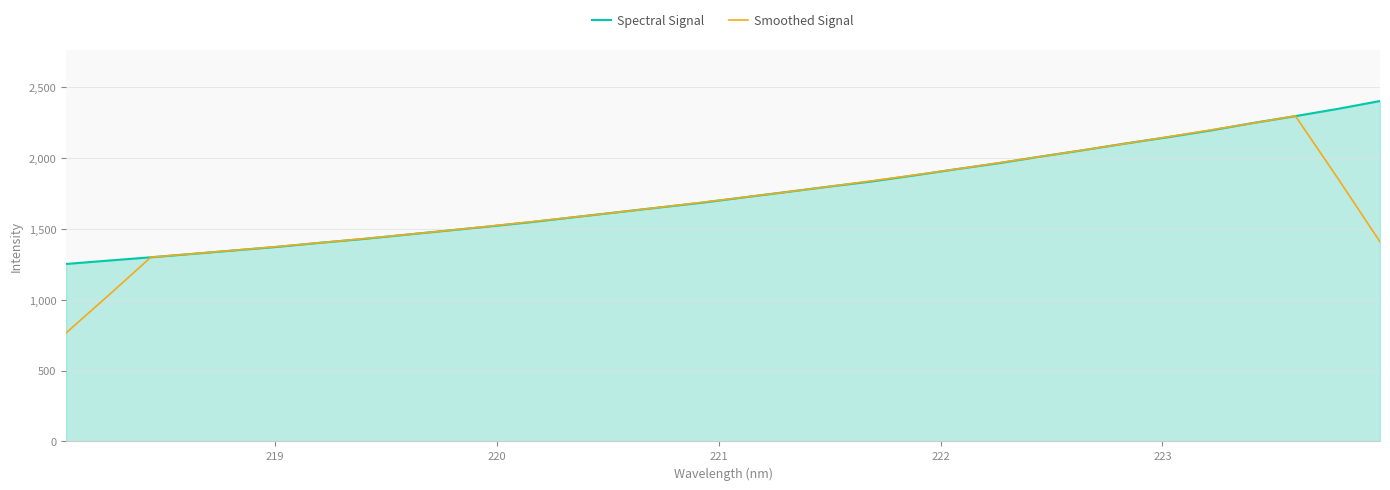

What is the lowest value of the Spectral Signal series?

1252.5